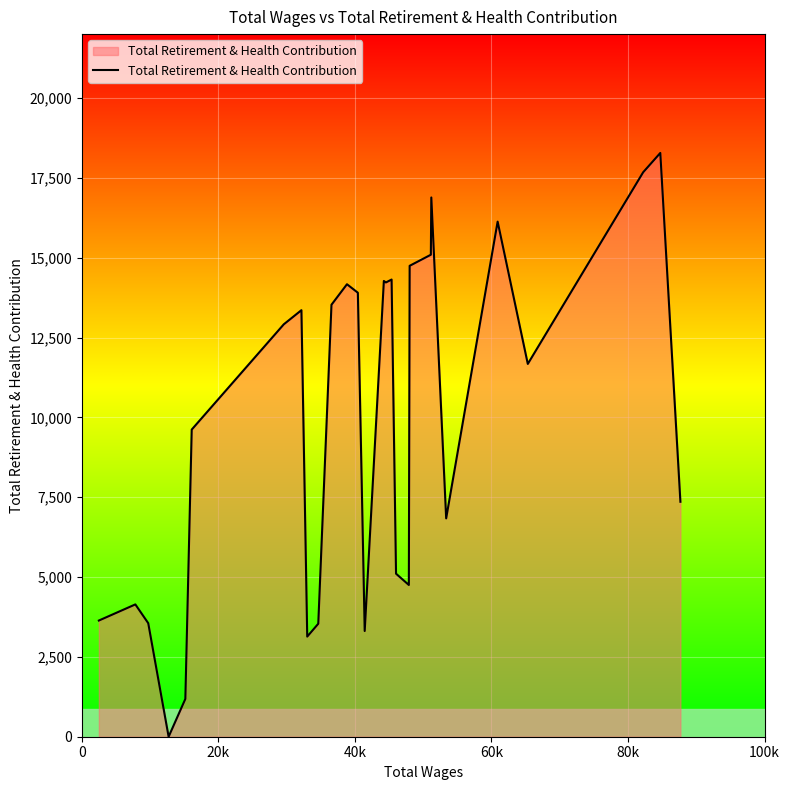

What is the greatest value displayed?

18279